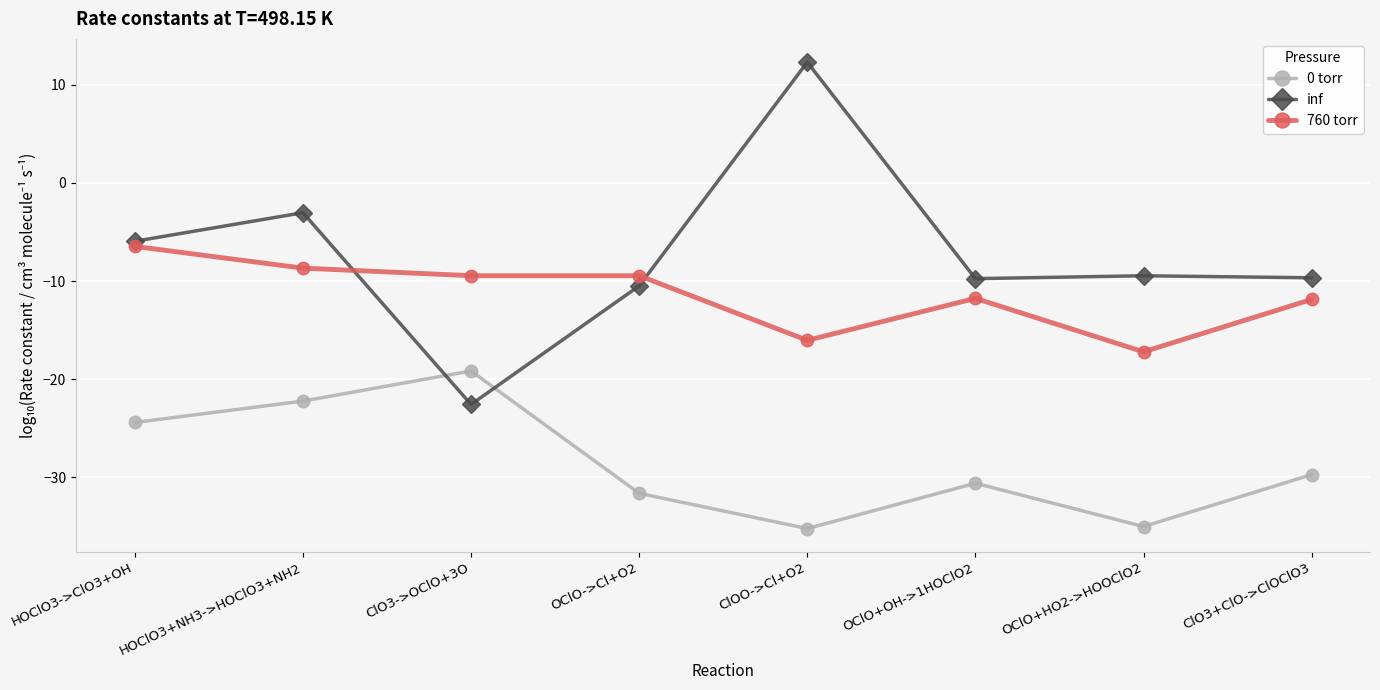

The value of inf at OClO+HO2->HOOClO2 is -9.5. True or false?

True